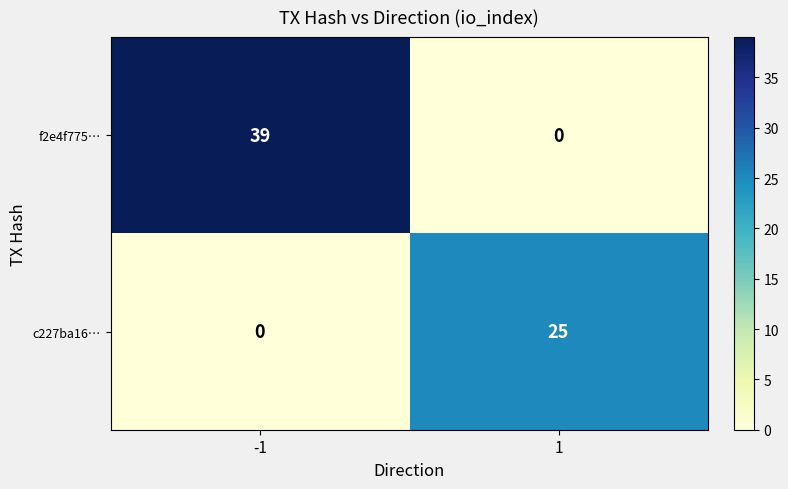

At which category is the sum across all series the highest?

-1